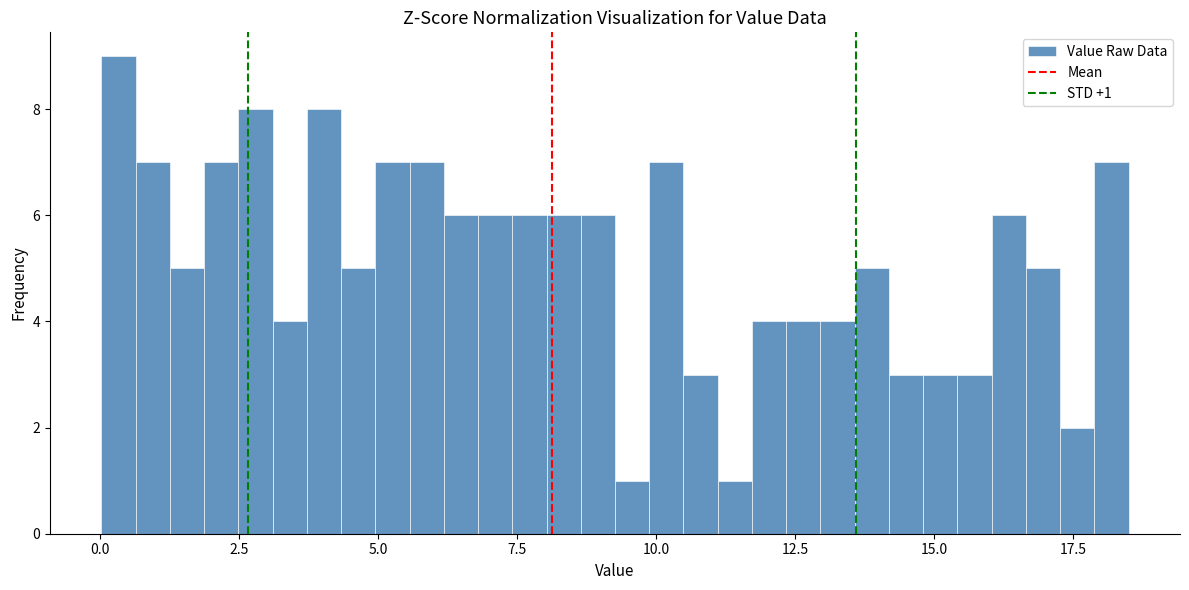

Read against the x-axis, roughly where is the centre of the tallest bar?

0.5